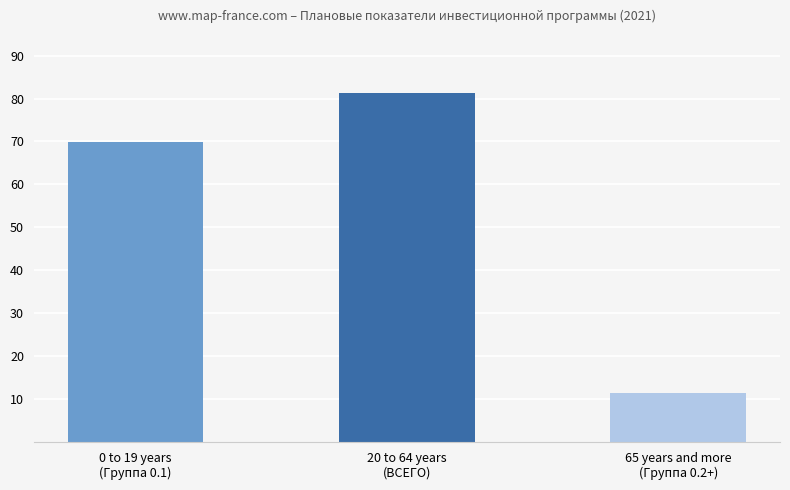

At which label is the value closest to 46?

0 to 19 years
(Группа 0.1)